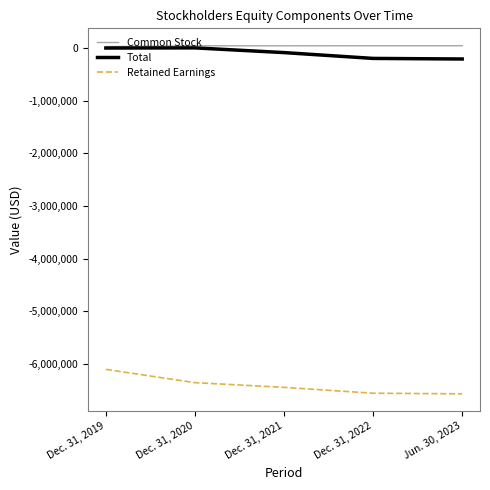

What is the difference between the Retained Earnings values at Jun. 30, 2023 and Dec. 31, 2019?

463635